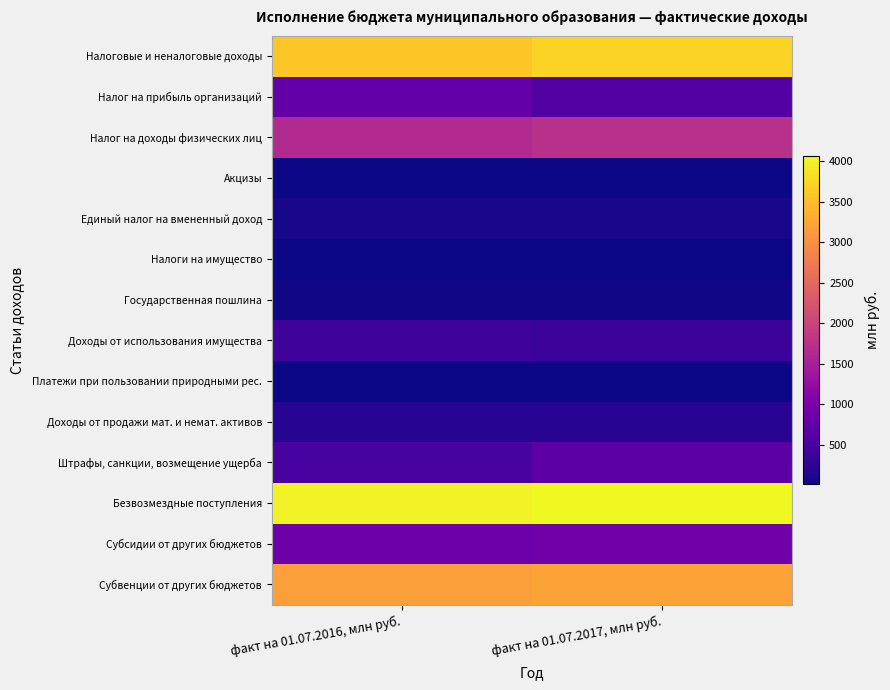

Reading left to right, extract all data points from this chart.

Налоговые и неналоговые доходы: факт на 01.07.2016, млн руб.=3581.5	факт на 01.07.2017, млн руб.=3709.5
Налог на прибыль организаций: факт на 01.07.2016, млн руб.=752.9	факт на 01.07.2017, млн руб.=584.8
Налог на доходы физических лиц: факт на 01.07.2016, млн руб.=1630.5	факт на 01.07.2017, млн руб.=1731.3
Акцизы: факт на 01.07.2016, млн руб.=10.7	факт на 01.07.2017, млн руб.=8.0
Единый налог на вмененный доход: факт на 01.07.2016, млн руб.=82.7	факт на 01.07.2017, млн руб.=80.7
Налоги на имущество: факт на 01.07.2016, млн руб.=12.7	факт на 01.07.2017, млн руб.=20.8
Государственная пошлина: факт на 01.07.2016, млн руб.=27.8	факт на 01.07.2017, млн руб.=28.3
Доходы от использования имущества: факт на 01.07.2016, млн руб.=389.2	факт на 01.07.2017, млн руб.=362.0
Платежи при пользовании природными рес.: факт на 01.07.2016, млн руб.=11.8	факт на 01.07.2017, млн руб.=8.9
Доходы от продажи мат. и немат. активов: факт на 01.07.2016, млн руб.=172.9	факт на 01.07.2017, млн руб.=184.1
Штрафы, санкции, возмещение ущерба: факт на 01.07.2016, млн руб.=471.4	факт на 01.07.2017, млн руб.=678.2
Безвозмездные поступления: факт на 01.07.2016, млн руб.=4006.7	факт на 01.07.2017, млн руб.=4063.5
Субсидии от других бюджетов: факт на 01.07.2016, млн руб.=849.2	факт на 01.07.2017, млн руб.=893.8
Субвенции от других бюджетов: факт на 01.07.2016, млн руб.=3167.3	факт на 01.07.2017, млн руб.=3213.1